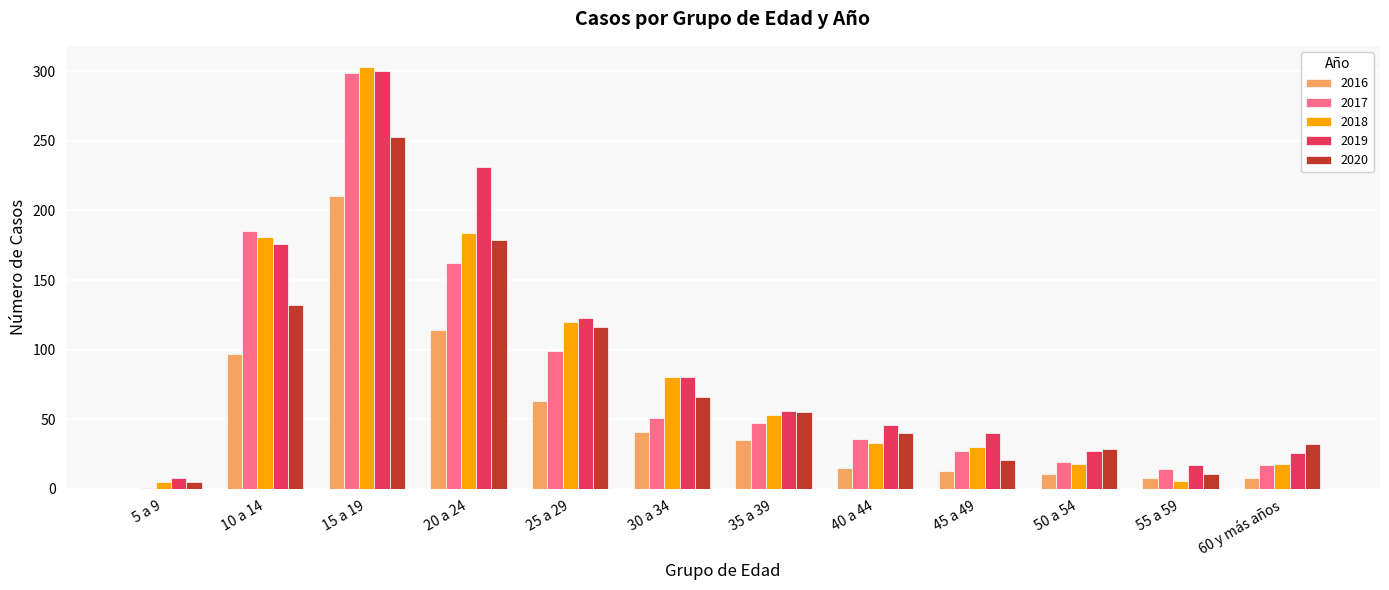

How many groups of bars are there?

12